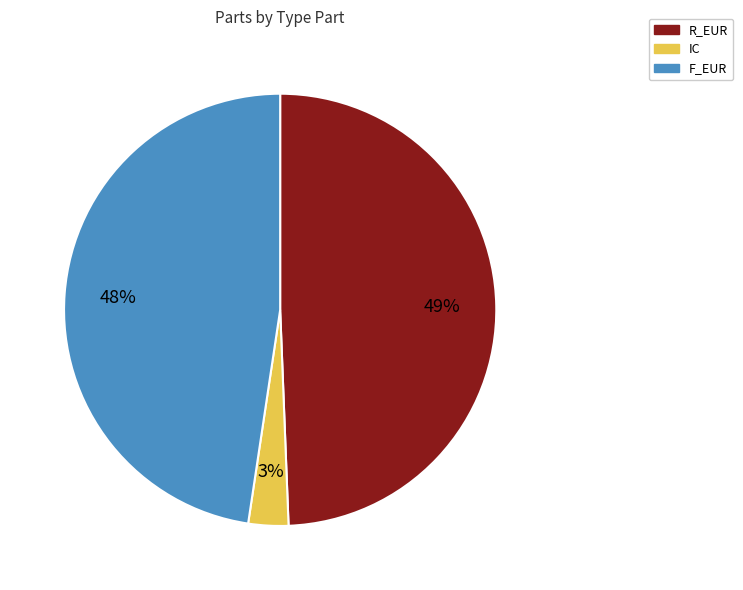

To the nearest percent, what is the combined percentage of IC and R_EUR?

52%